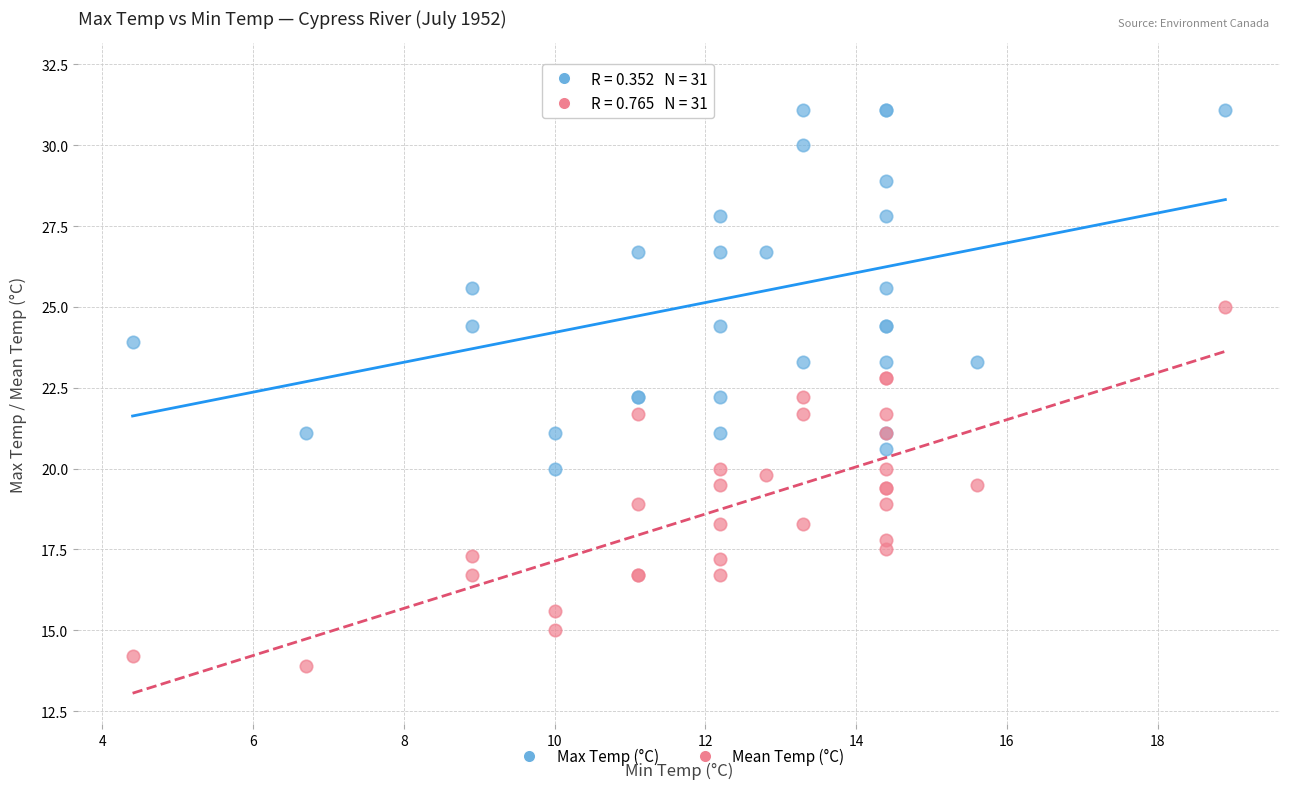

Which series reaches the maximum Y coordinate?

Max Temp (°C)